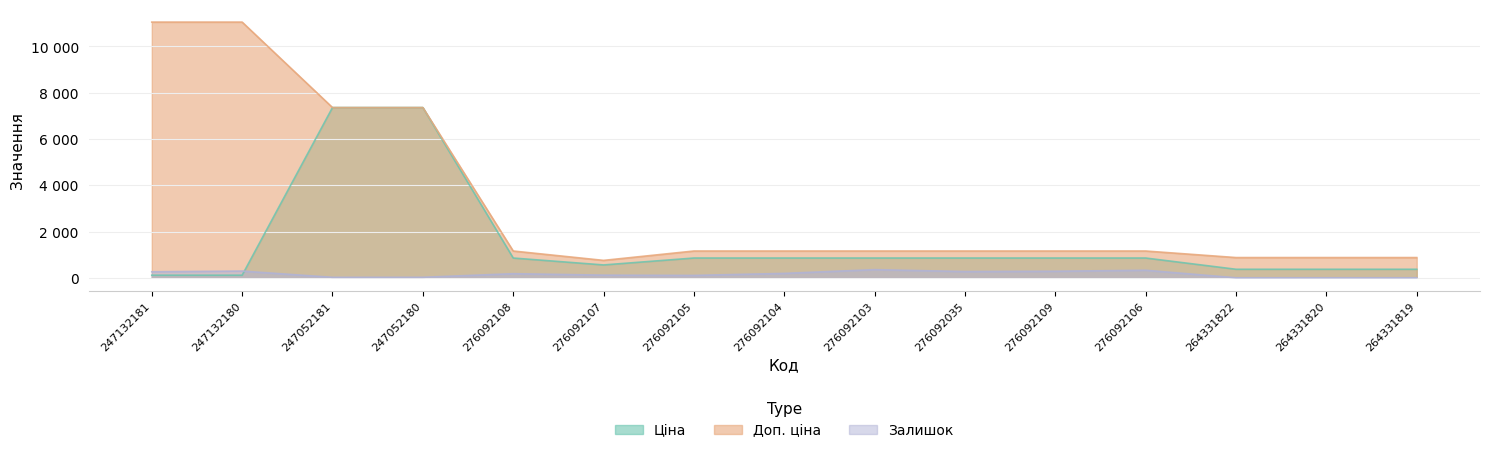

How many data points in Доп. ціна are less than 1157?

4